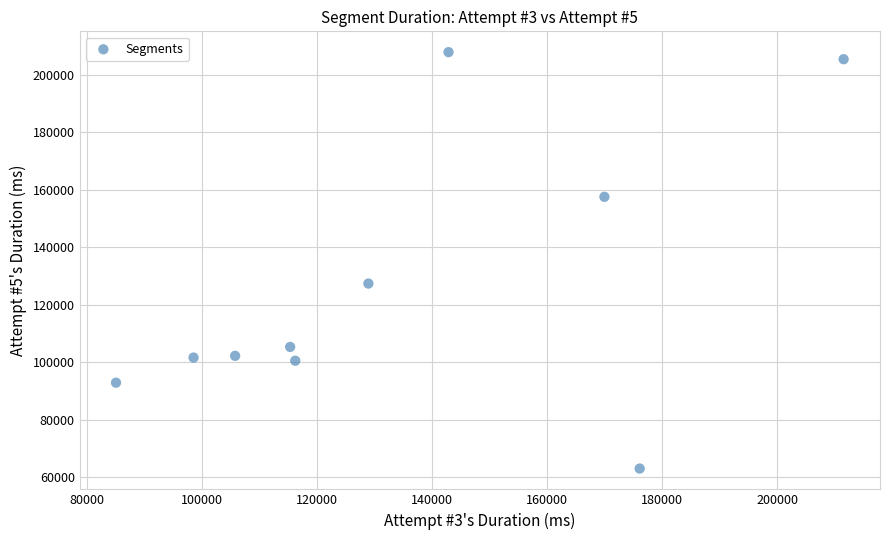

What Y value in the scatter plot is closest to 135472?

127386